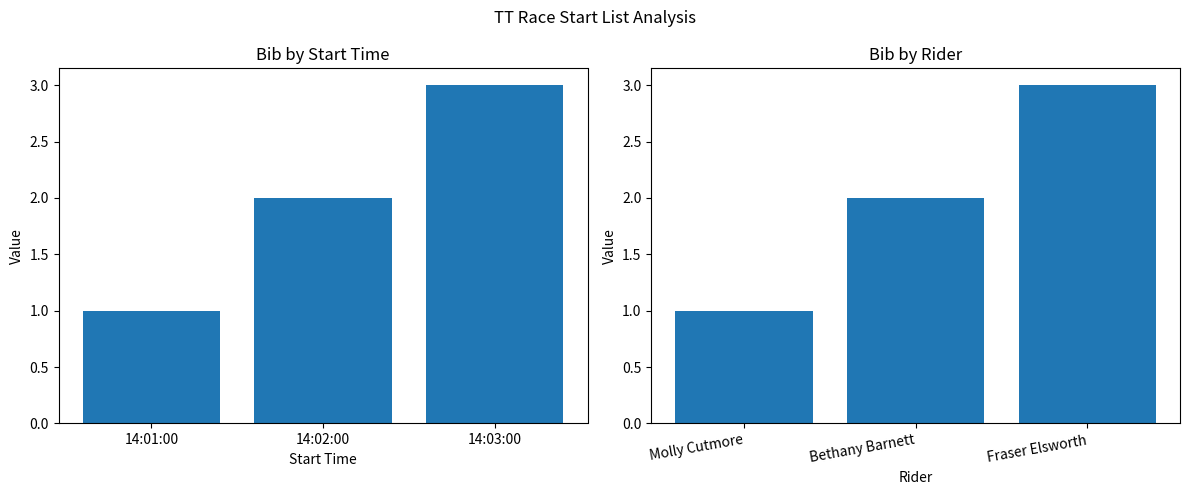

Reading left to right, transcribe all the data shown in this chart.

1	2	3